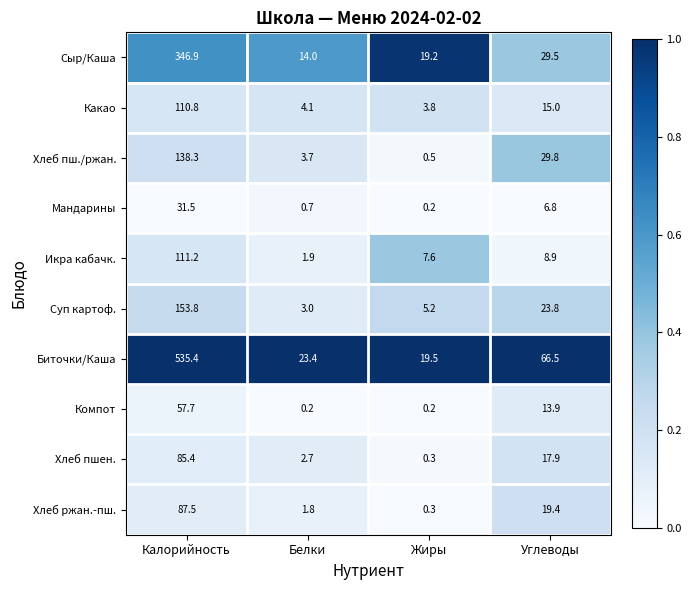

The Биточки/Каша series shows 34.9 at Белки. True or false?

False